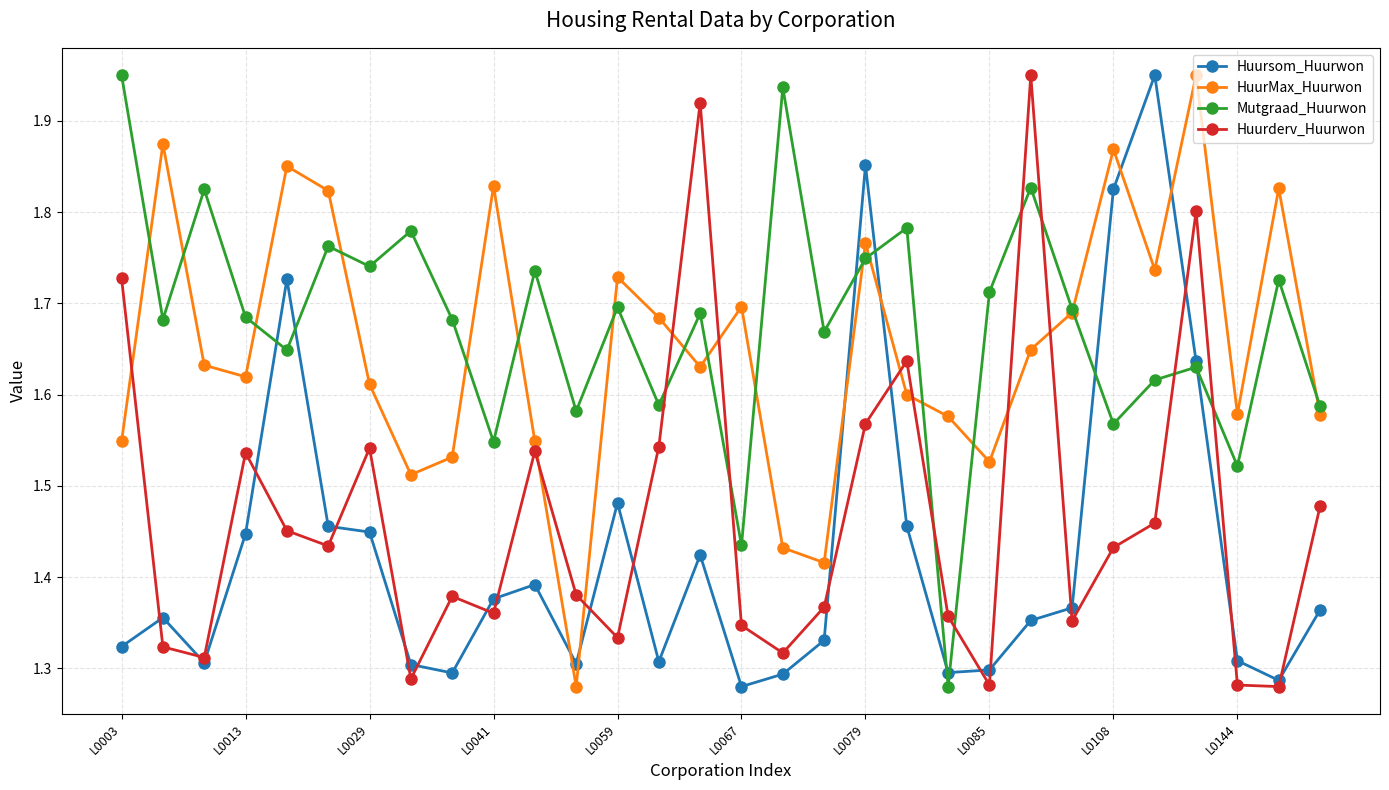

At how many categories does at least one series exceed 1?

30